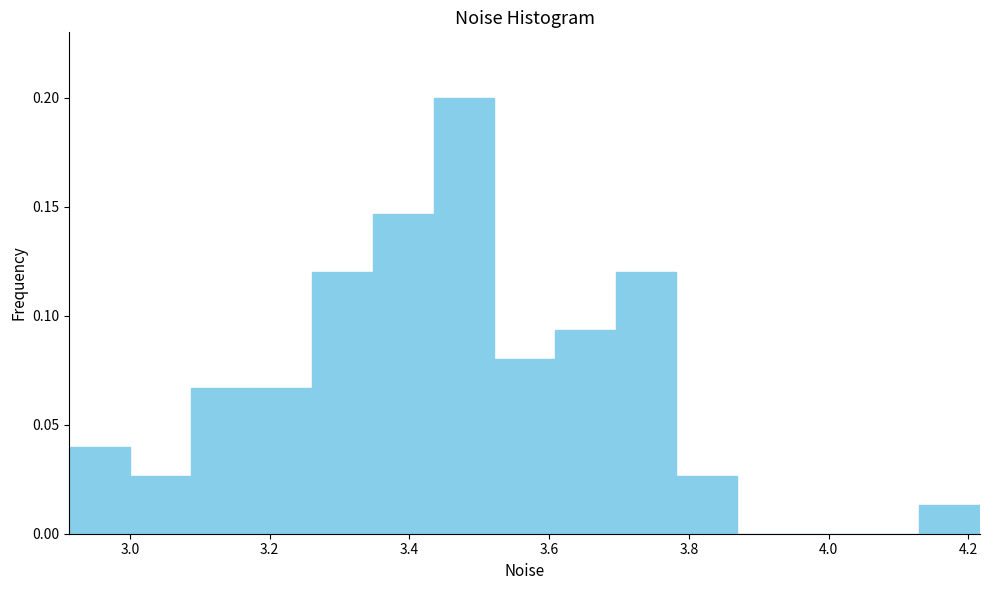

How tall is the bar that spans 3.78 to 3.86 on the x-axis? Neither the bar edges nor the heights are printed on the chart, so give them approximately, as read against the axes.

0.025